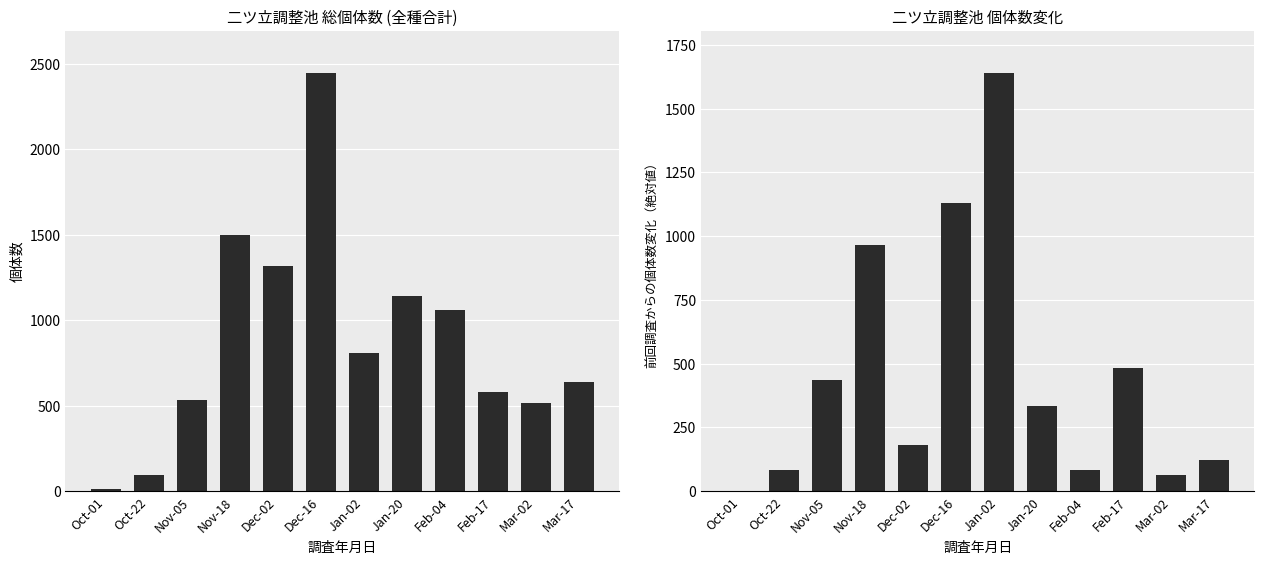

Is the value of 総個体数 at Mar-02 greater than the value of 個体数変化（絶対値） at Jan-02?

No